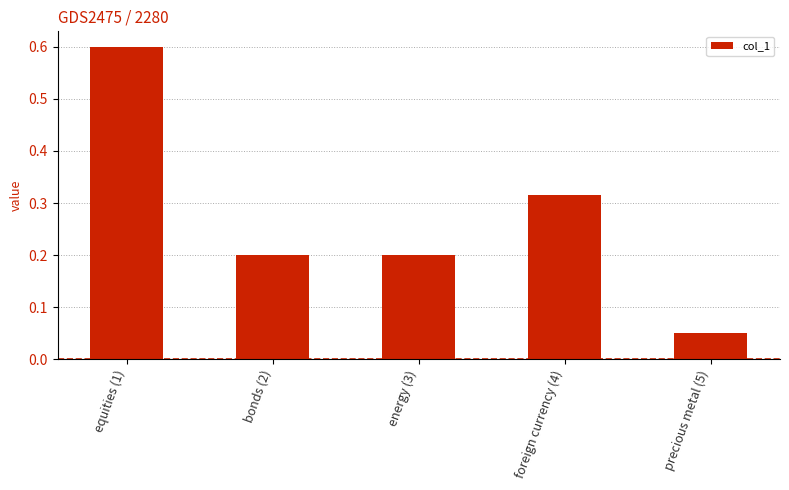

At which label is the value closest to 0?

precious metal (5)